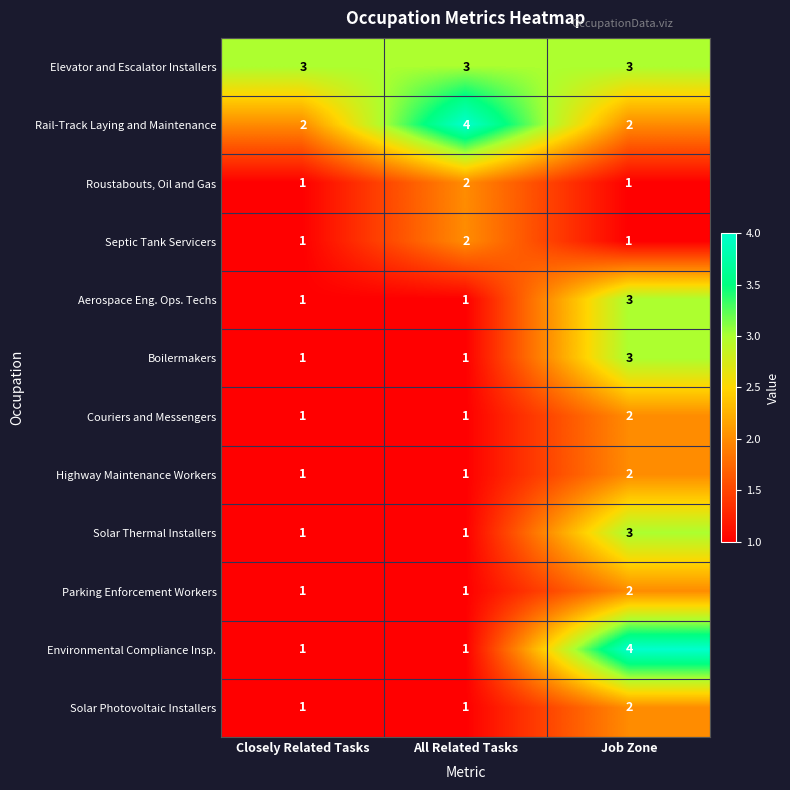

What is the total value across all series at Job Zone?

28